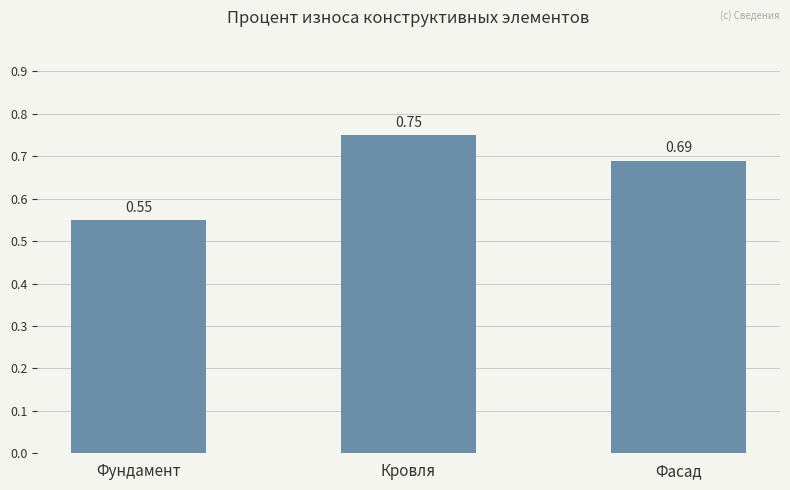

What is the difference between the values at Фундамент and Фасад?

0.1